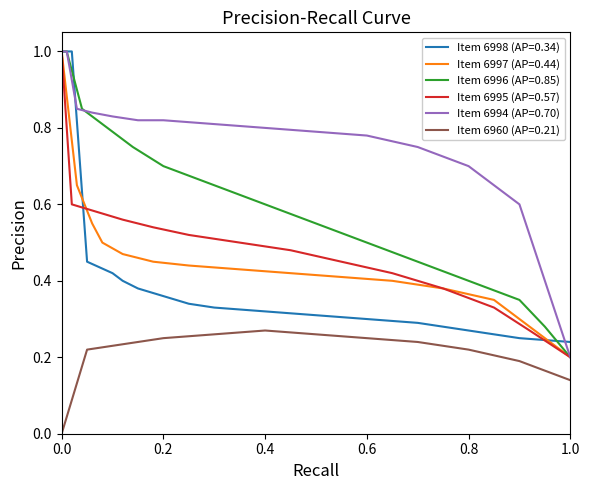

Is it true that Item 6998 (AP=0.34) equals 0.2 at 0.4?

False